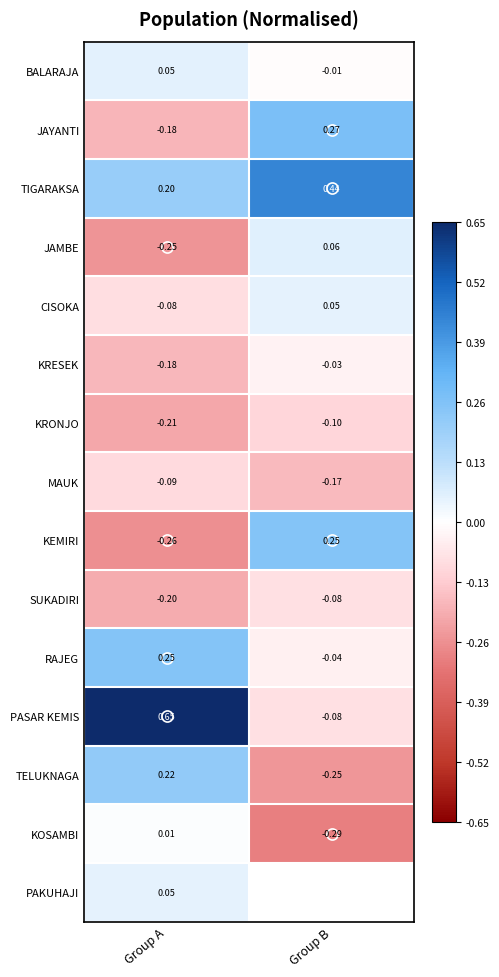

List the labels in order of PASAR KEMIS value, smallest first.

Group B, Group A